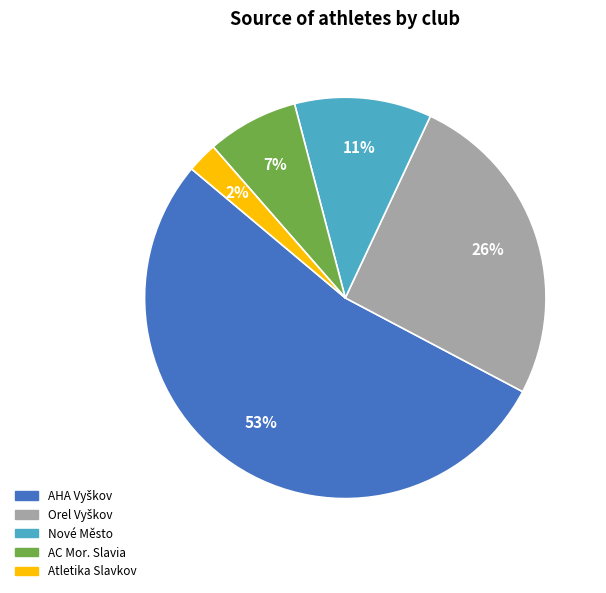

To the nearest percent, what is the average slice percentage?

20%